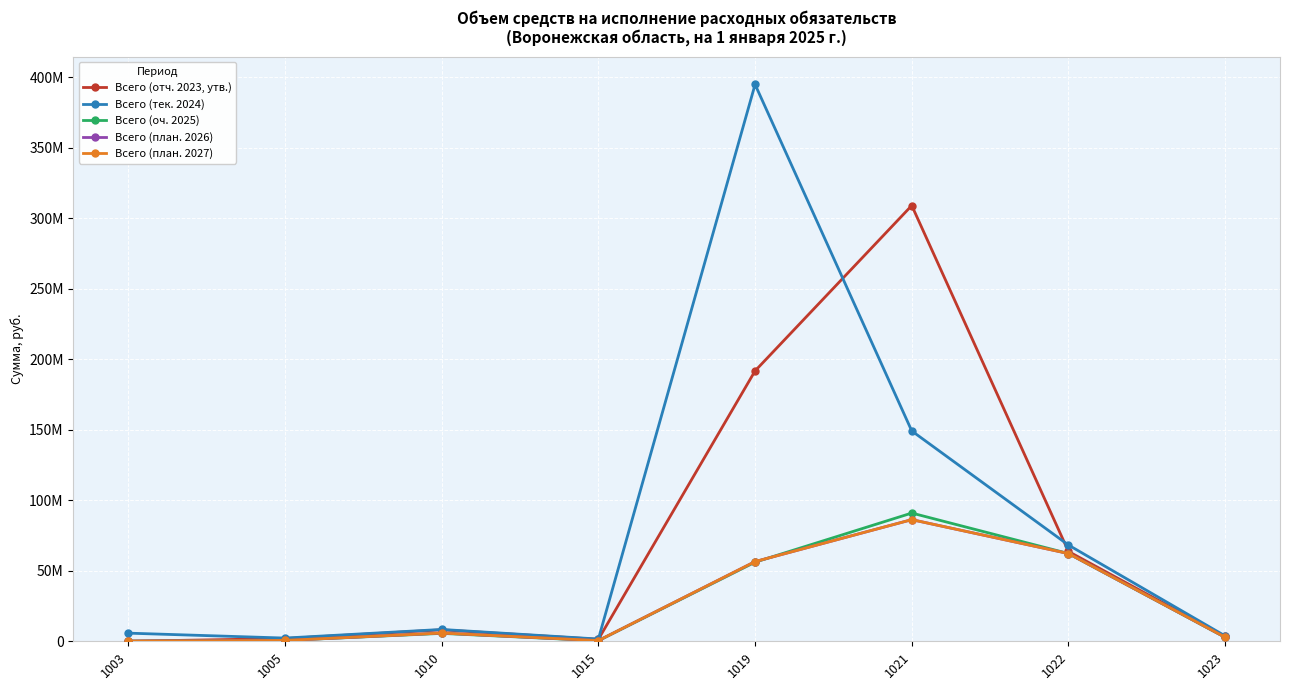

What is the difference between the Всего (отч. 2023, утв.) values at 1023 and 1015?

2020129.1